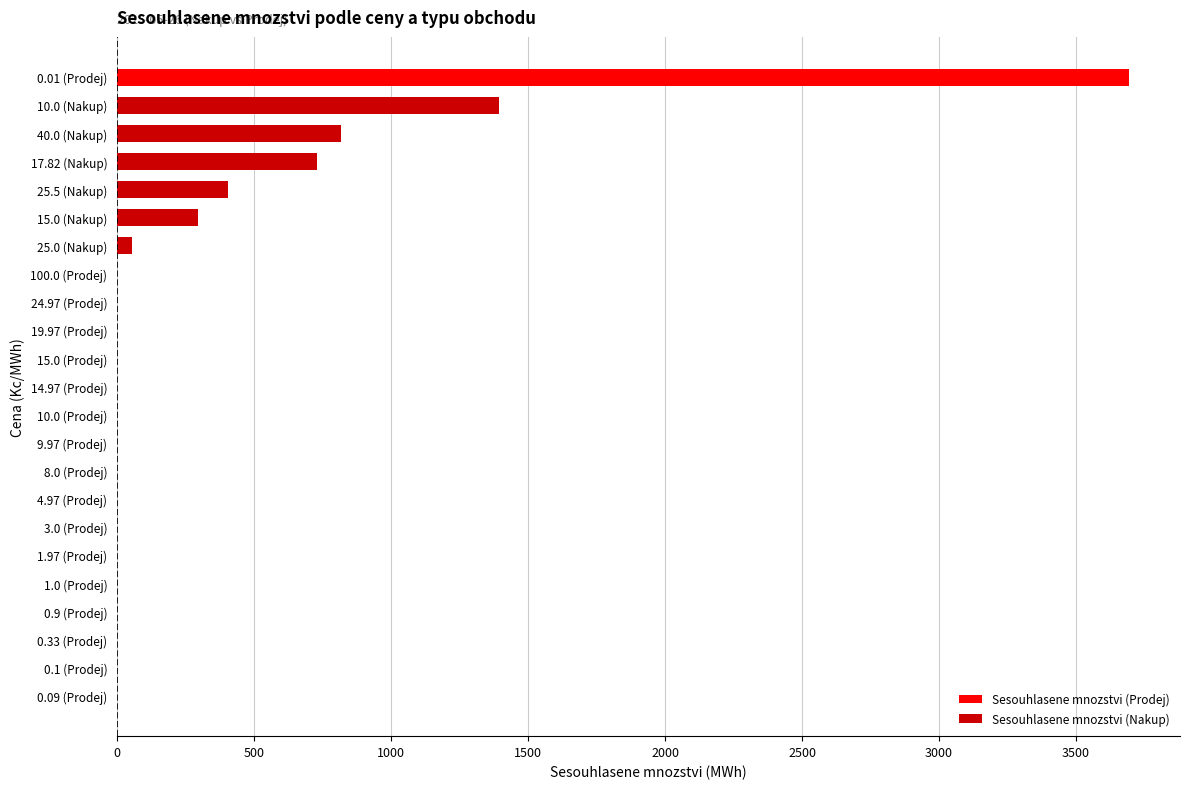

What is the sum of all values?

7388.7